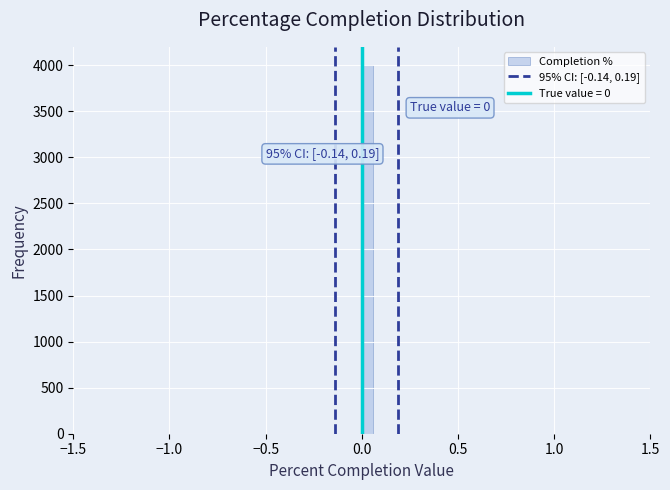

Around what value on the x-axis is the tallest bar? Give the approximate position of its centre, as read against the axis.

0.05